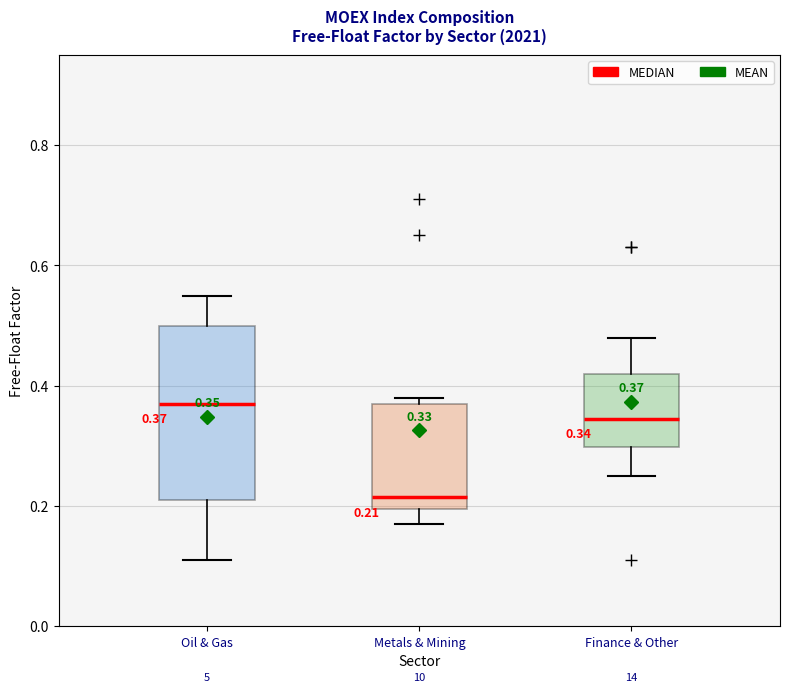

Which box has the highest median line?

Oil & Gas